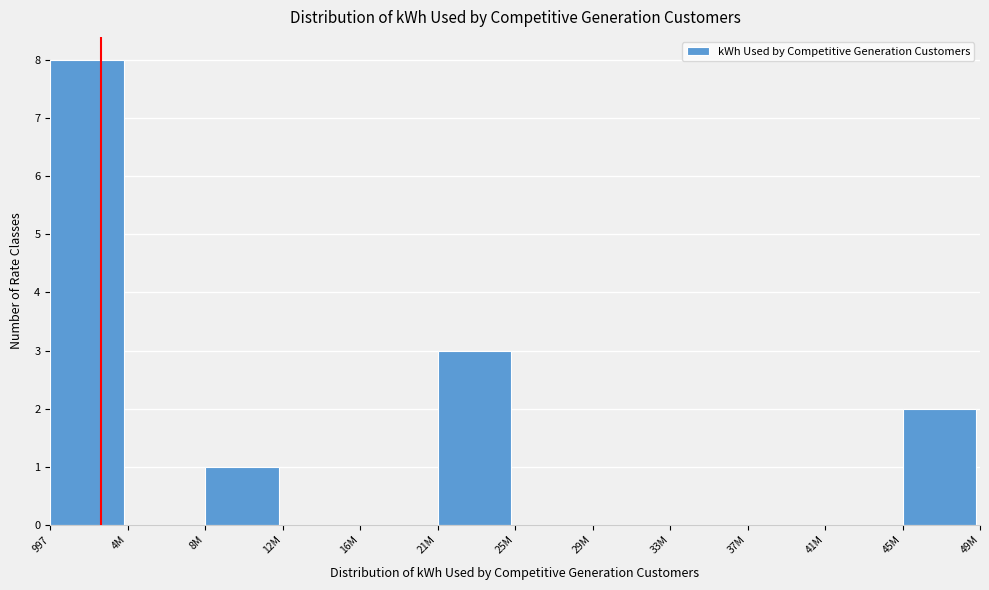

Reading left to right, what are all the values shown in this chart?

997=8	4M=0	8M=1	12M=0	16M=0	21M=3	25M=0	29M=0	33M=0	37M=0	41M=0	45M=2